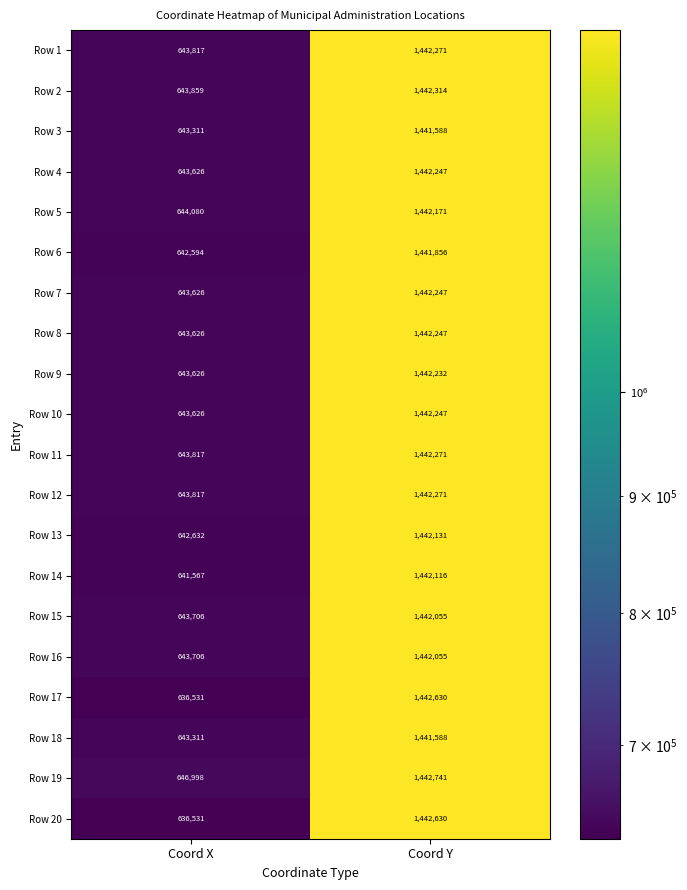

At which label is Row 17 closest to 1039580?

Coord X